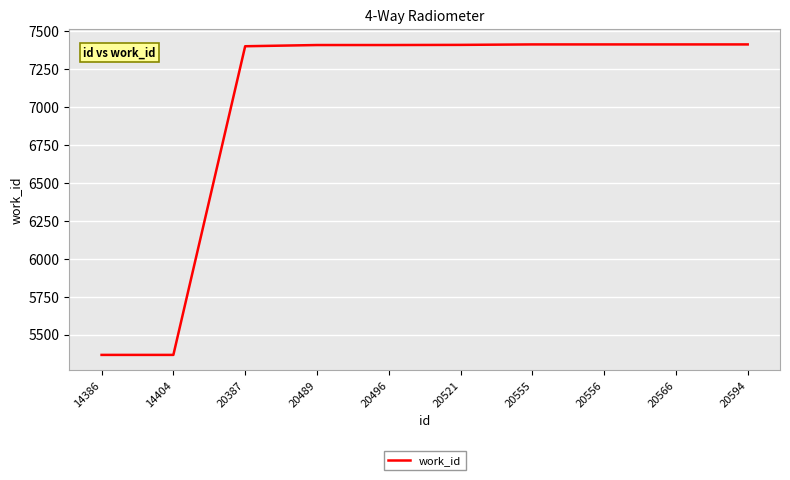

The chart shows a value of 8634 at 14386. True or false?

False